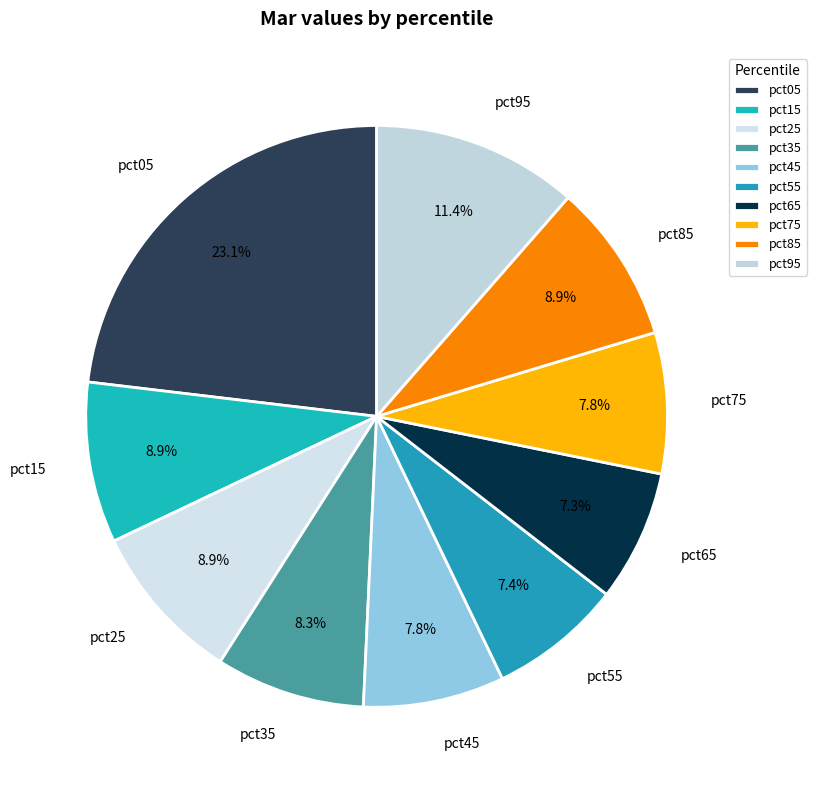

To the nearest percent, what is the difference between the pct15 and pct55 slice percentages?

2%